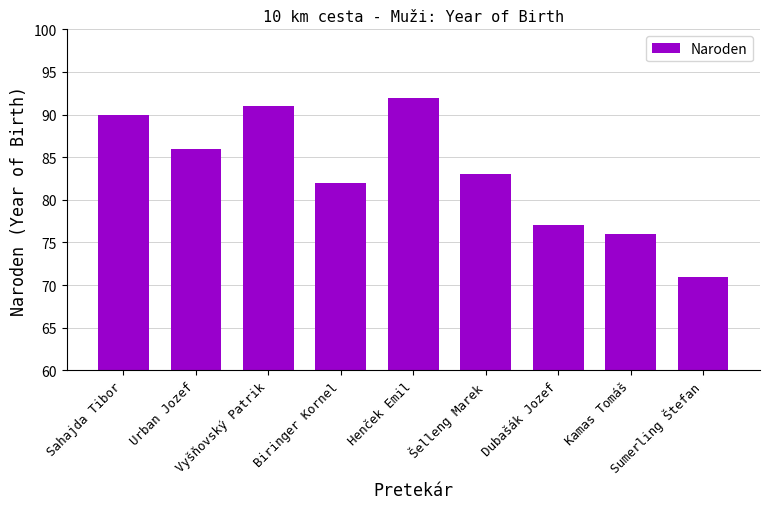

How many data points are less than 83?

4